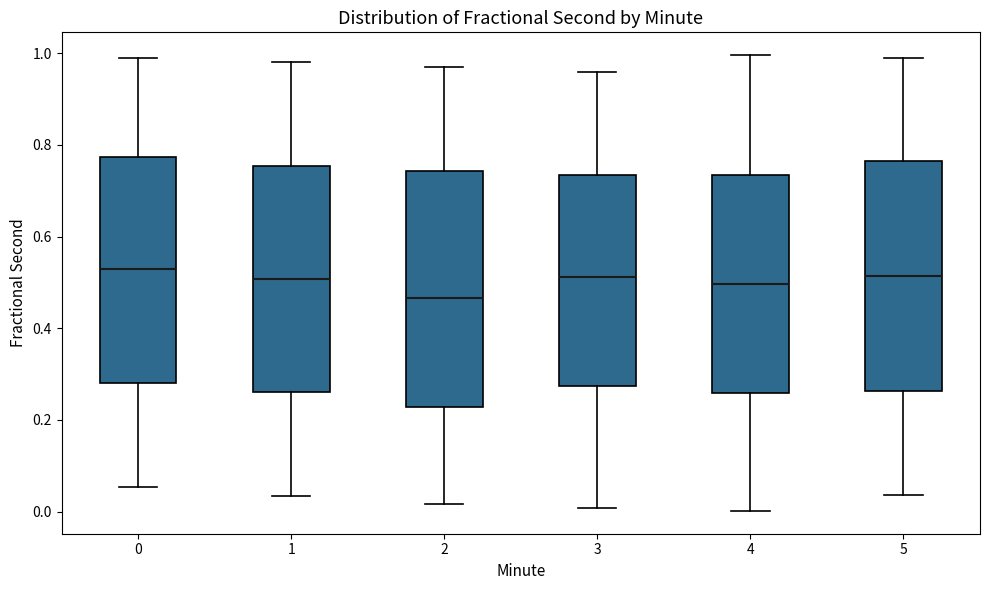

Which box has the lowest median line?

2